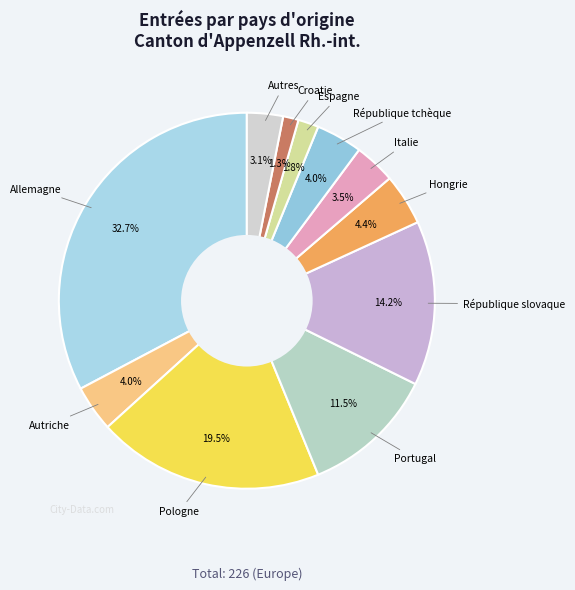

To the nearest percent, what is the average slice percentage?

9%